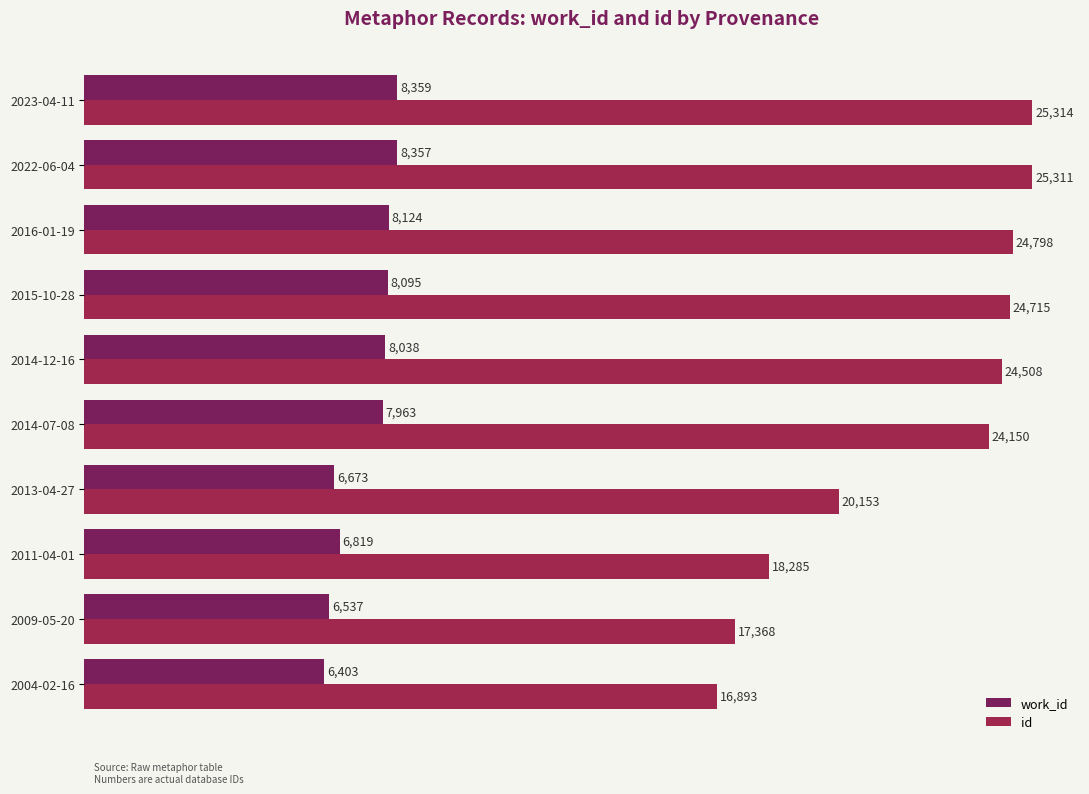

True or false: work_id has a value of 6403 at 2004-02-16.

True